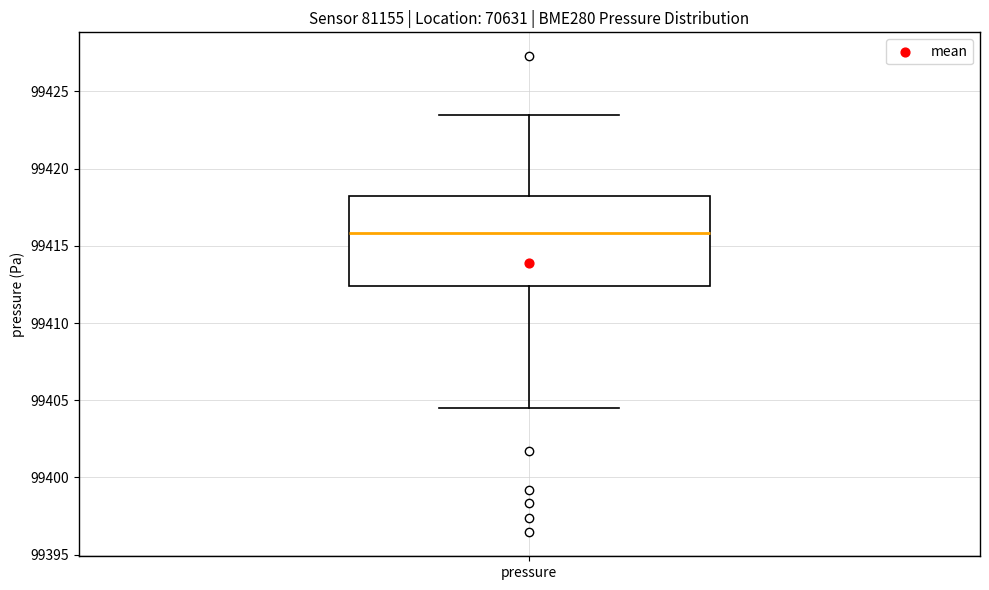

Transcribe this box plot: give where the median line is, the range the box spans, and where the two whiskers end, as read against the y-axis. The values are not printed on the chart, so give them approximately, as read against the axis.

median 99416.0, box 99412.5 to 99418.0, whiskers 99404.5 to 99423.5